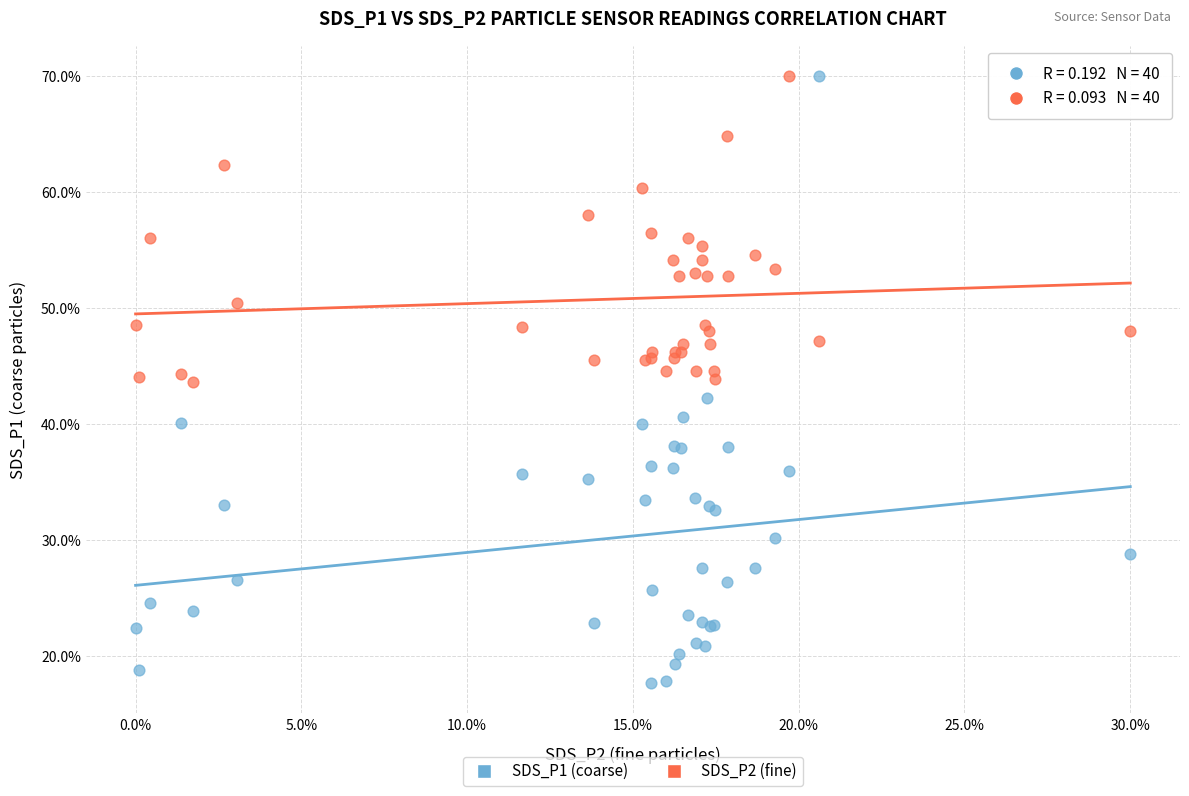

What are all the series names shown in the legend?

SDS_P1 (coarse), SDS_P2 (fine)